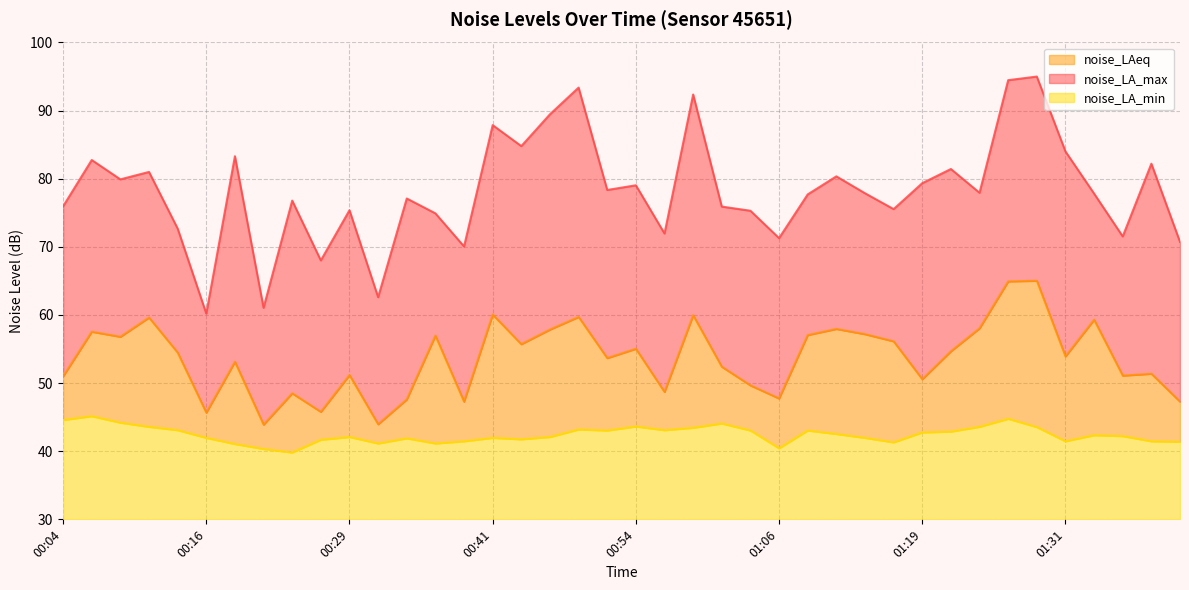

At which category does the chart reach its minimum across all series?

00:24